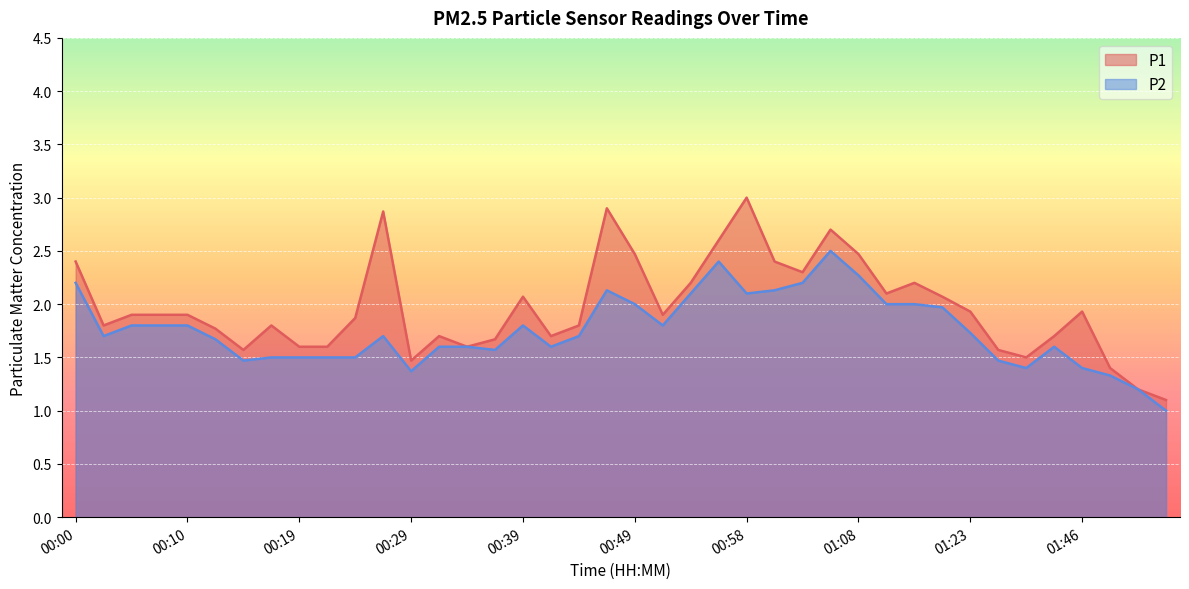

What are all the series names shown in the legend?

P1, P2